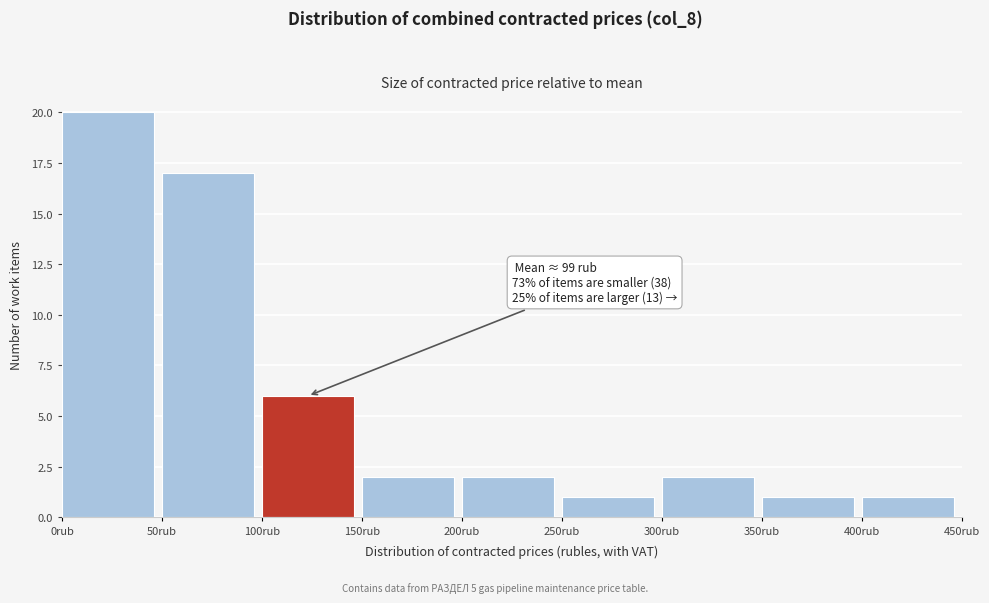

Which range on the x-axis has the tallest bar?

0 to 50